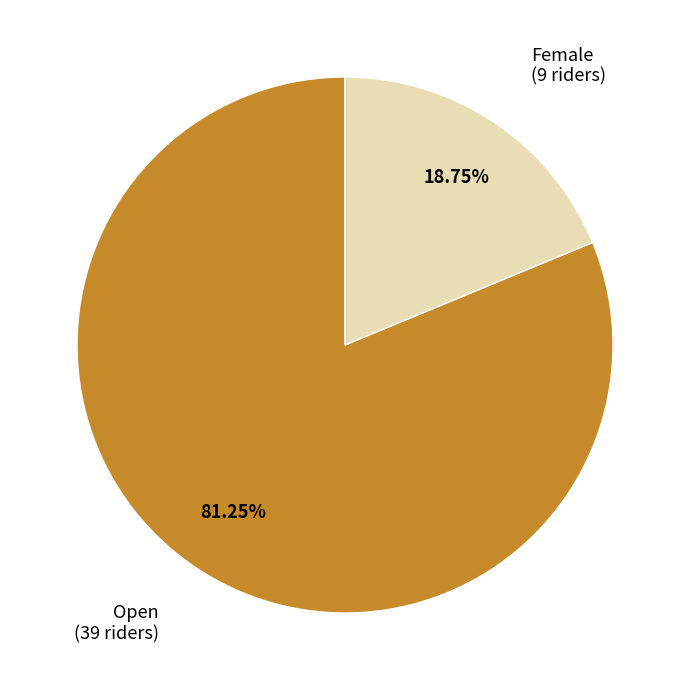

Is there any slice that represents more than half of the pie?

Yes